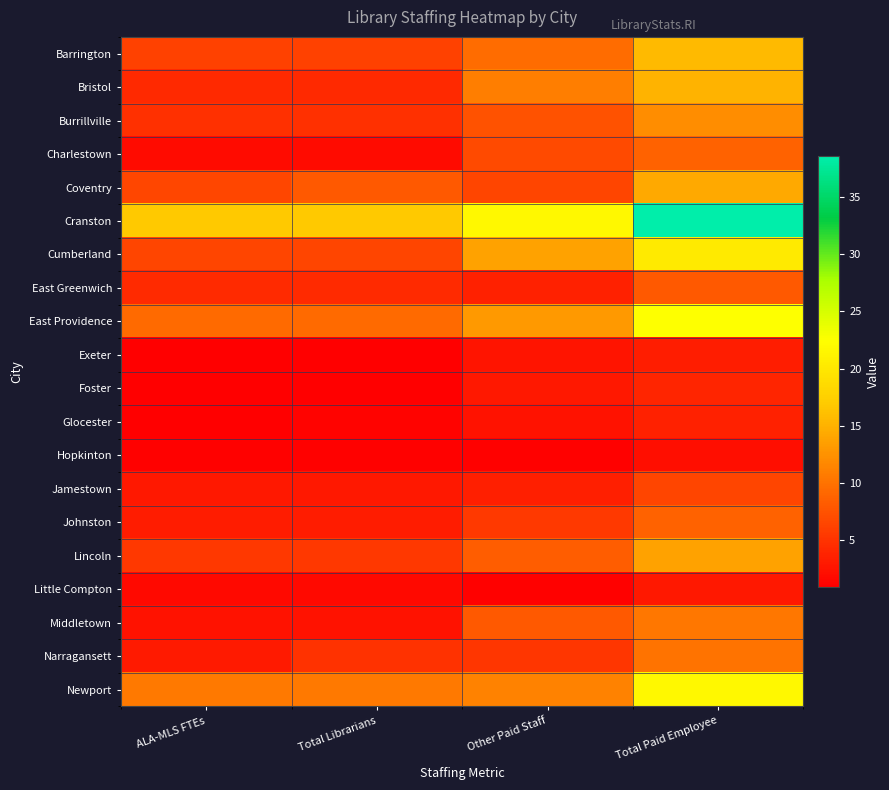

What is the spread (max minus min) of values at ALA-MLS FTEs?

16.0